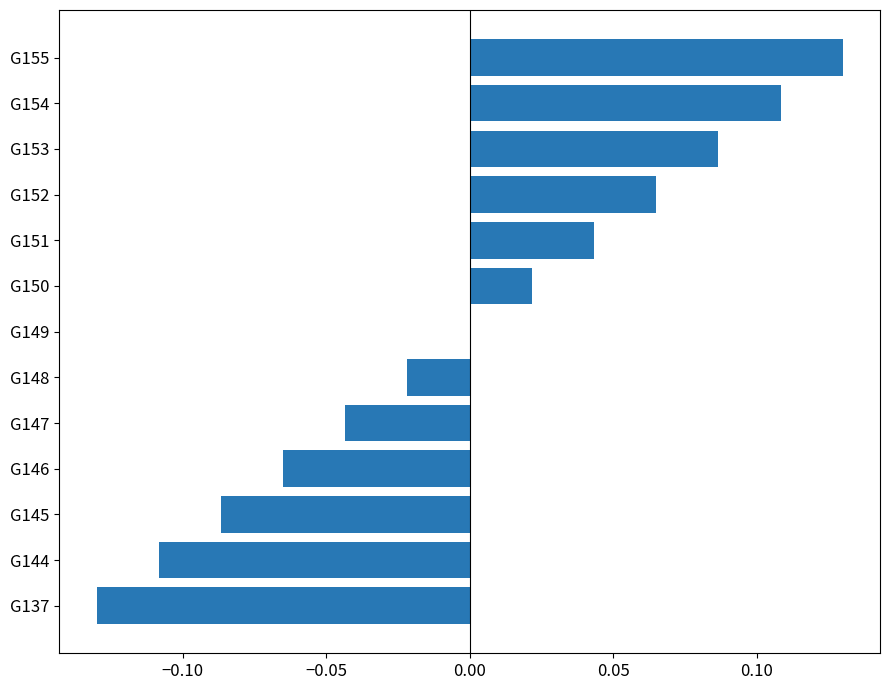

How many categories are shown in the chart?

13